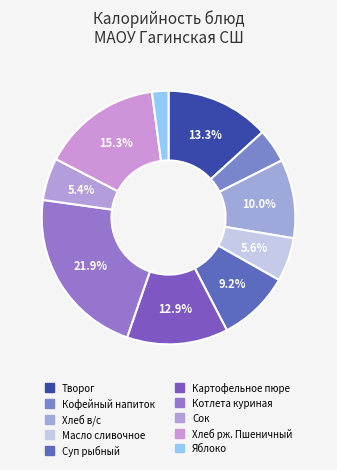

To the nearest percent, what portion does Кофейный напиток represent?

4%